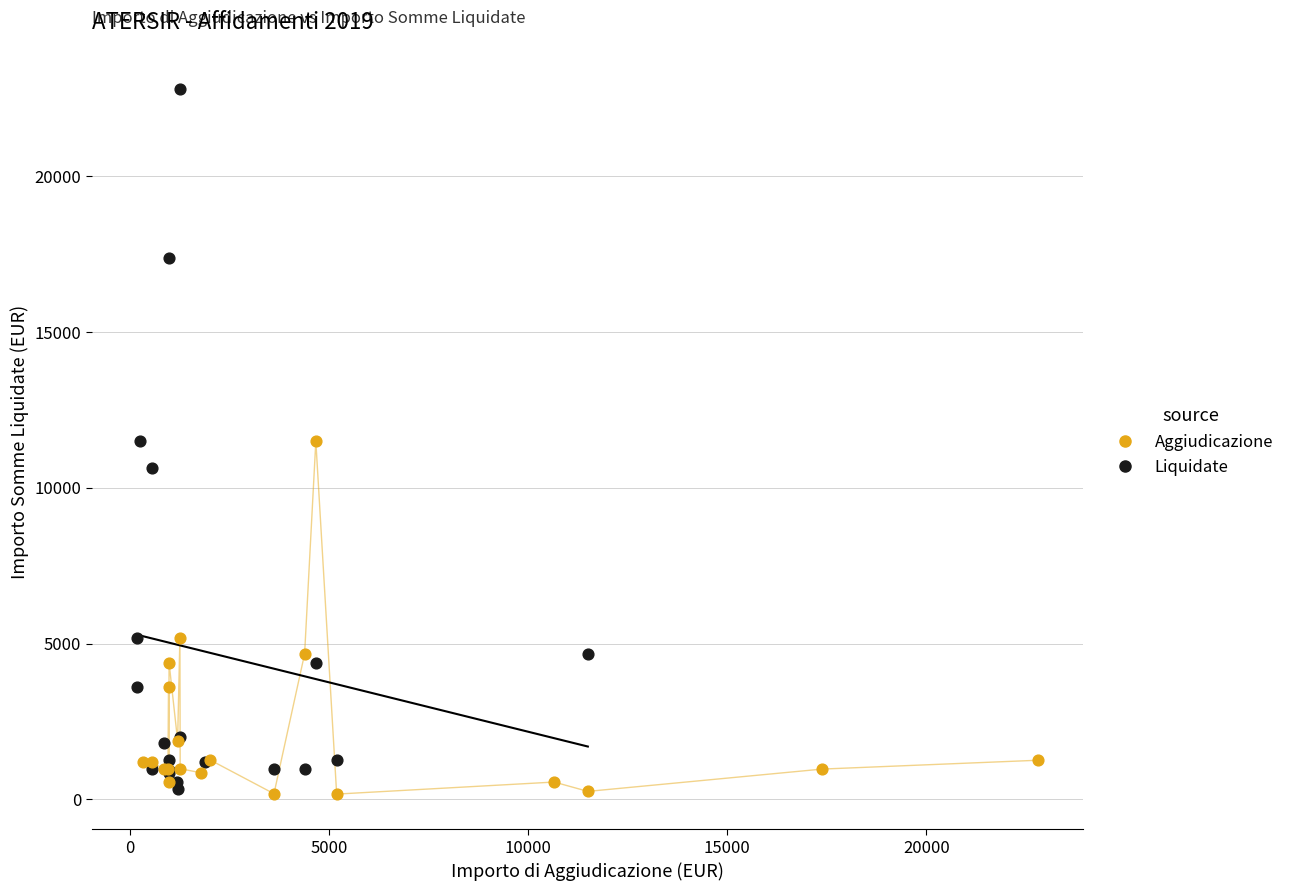

Which series reaches the maximum Y coordinate?

Liquidate